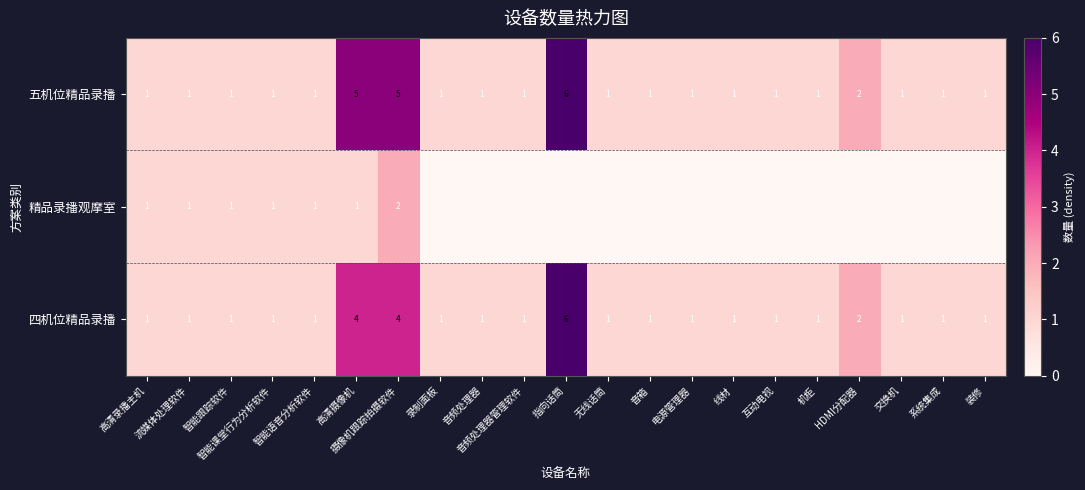

What is the difference between the maximum and minimum values in the 五机位精品录播 series?

5